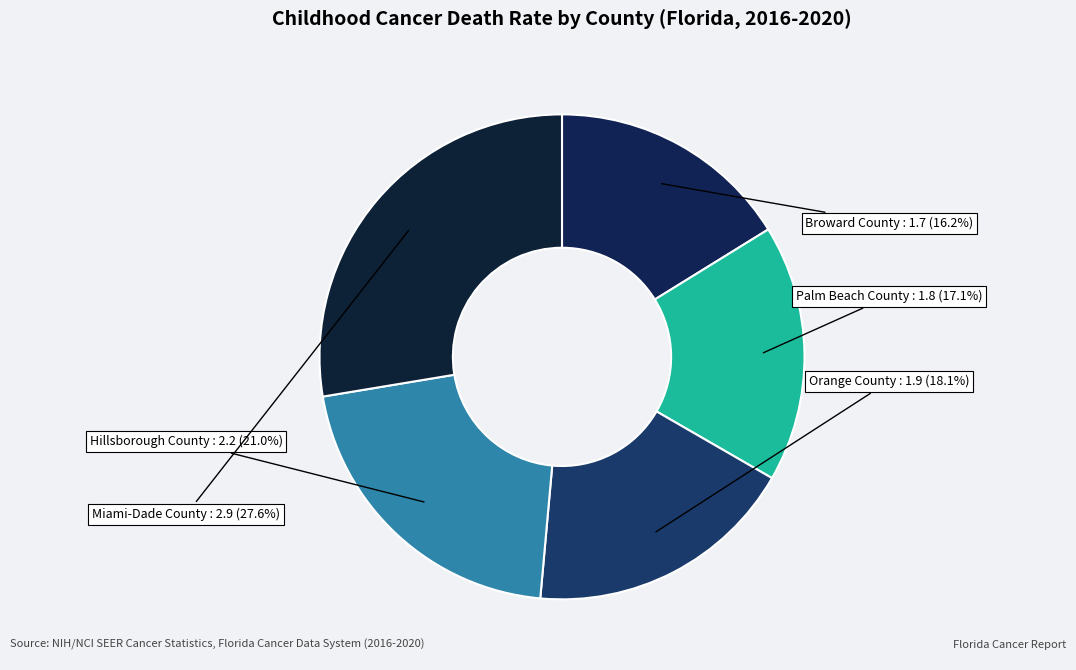

To the nearest percent, what is the average slice percentage?

20%